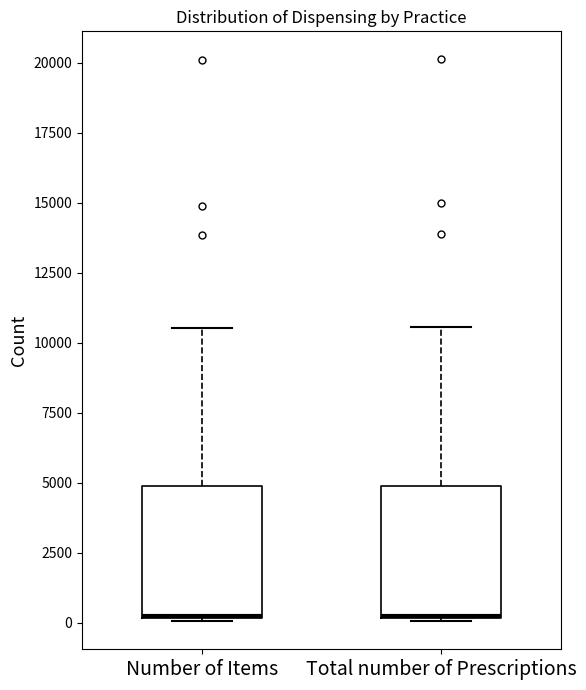

Reading left to right, transcribe this box plot: for each box, give where its median line is, the range the box spans, and where its two whiskers end, as read against the y-axis. The values are not printed on the chart, so give them approximately, as read against the axis.

Number of Items: median 0 (drawn on the box's lower edge), box 0 to 5000, whiskers 0 to 10500
Total number of Prescriptions: median 500 (drawn on the box's lower edge), box 0 to 5000, whiskers 0 to 10500